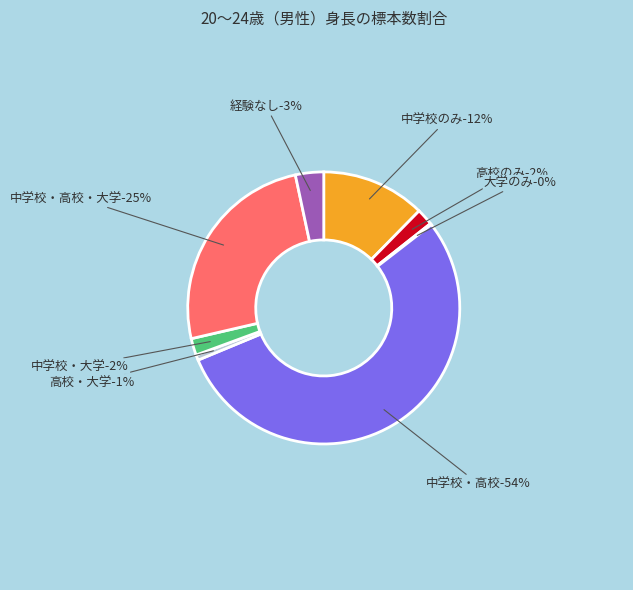

Which slice is the largest?

中学校・高校